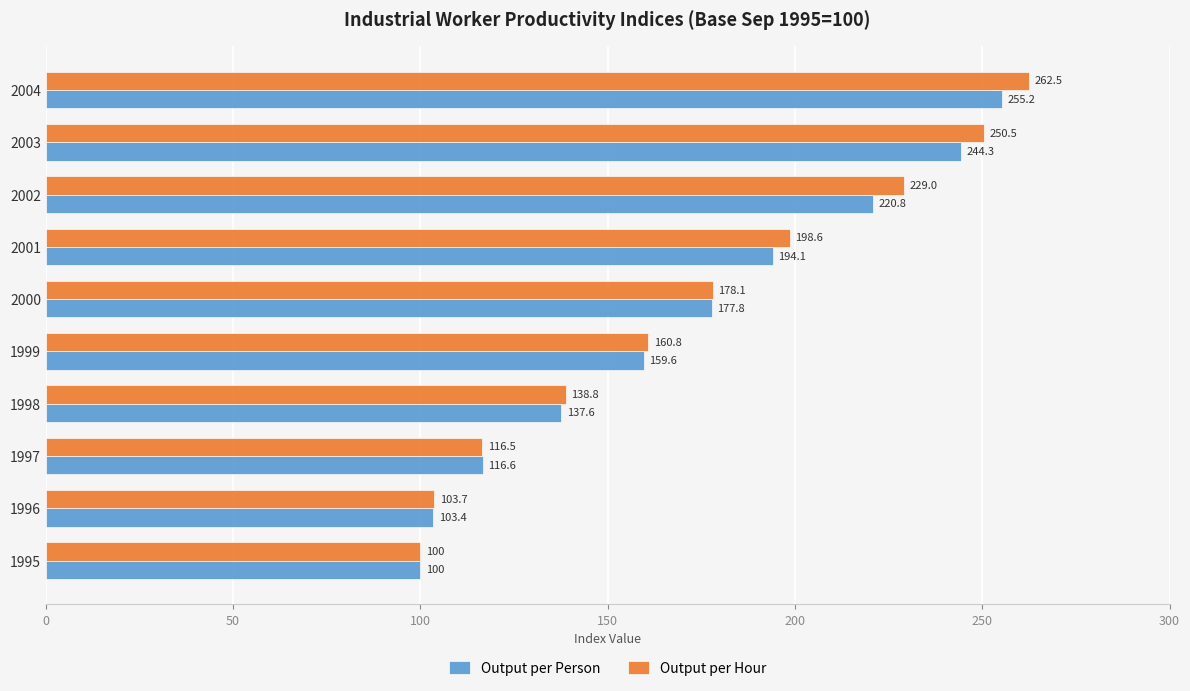

Which series has the largest range (max minus min)?

Output per Hour